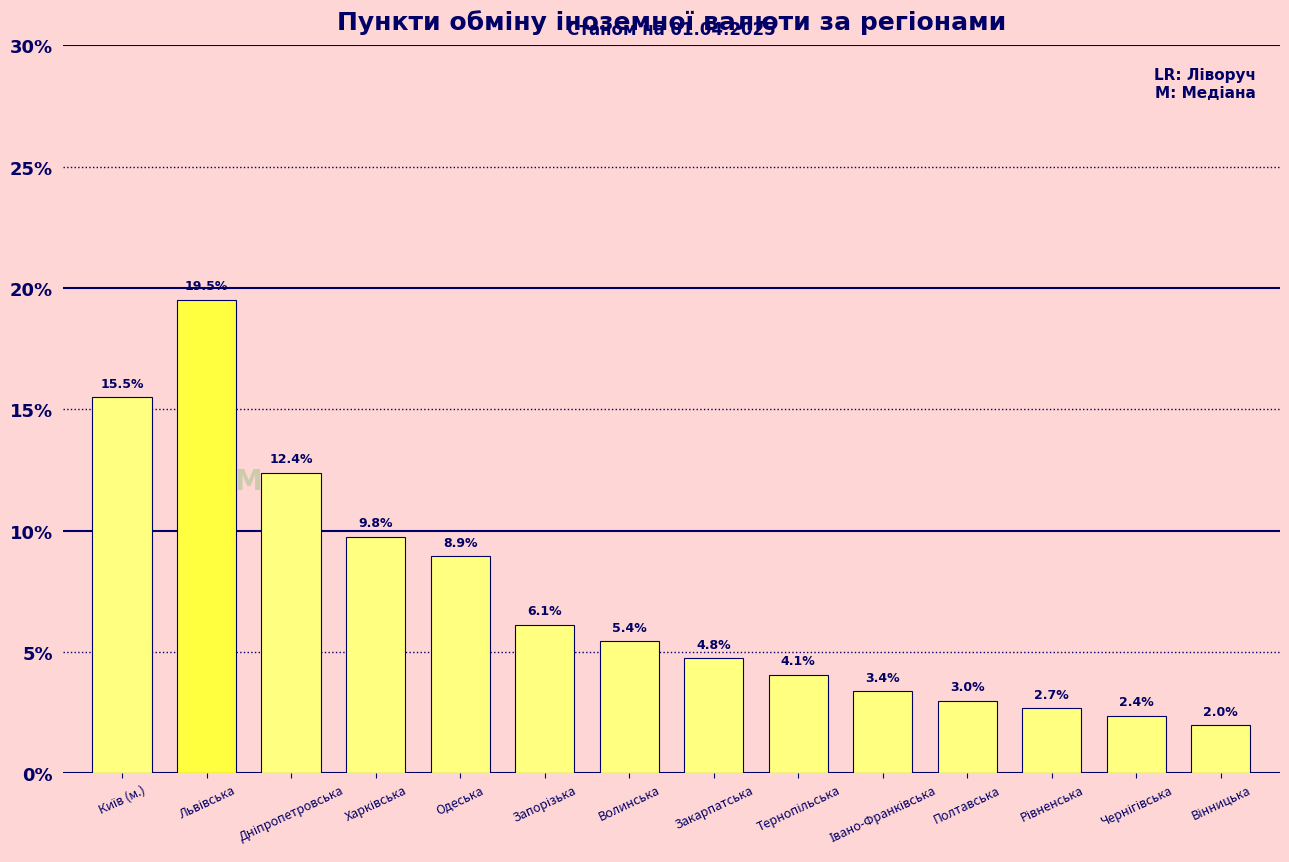

The value at Одеська is 8.9. True or false?

True